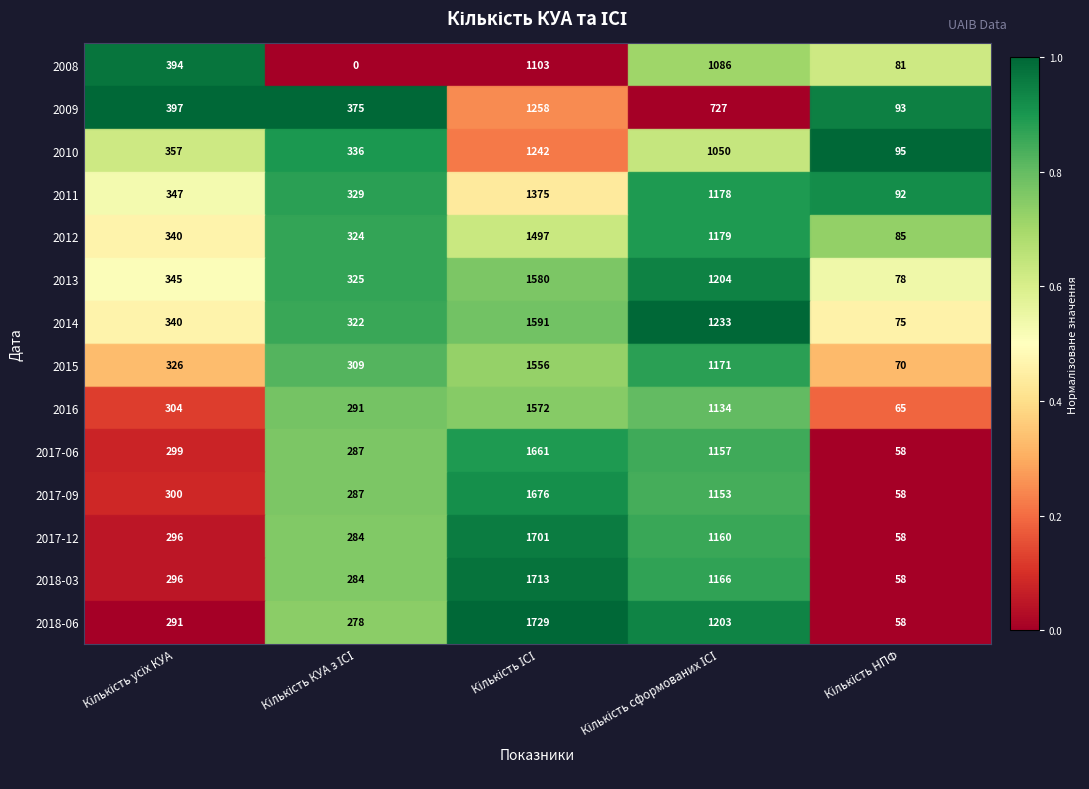

Which series has the largest range (max minus min)?

2018-06